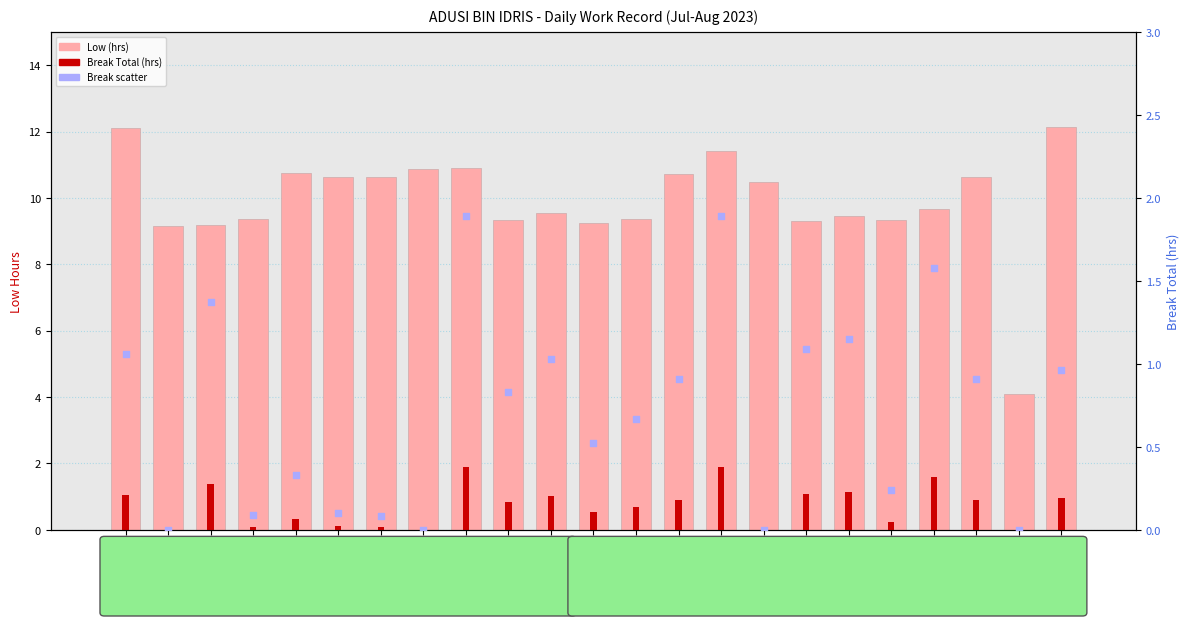

Which series has the largest total across all categories?

Low (hrs)